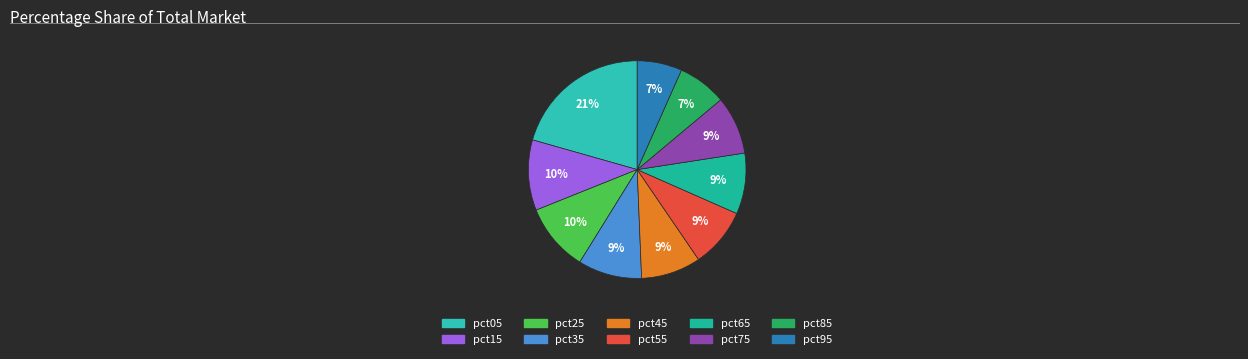

How many slices are in this pie chart?

10